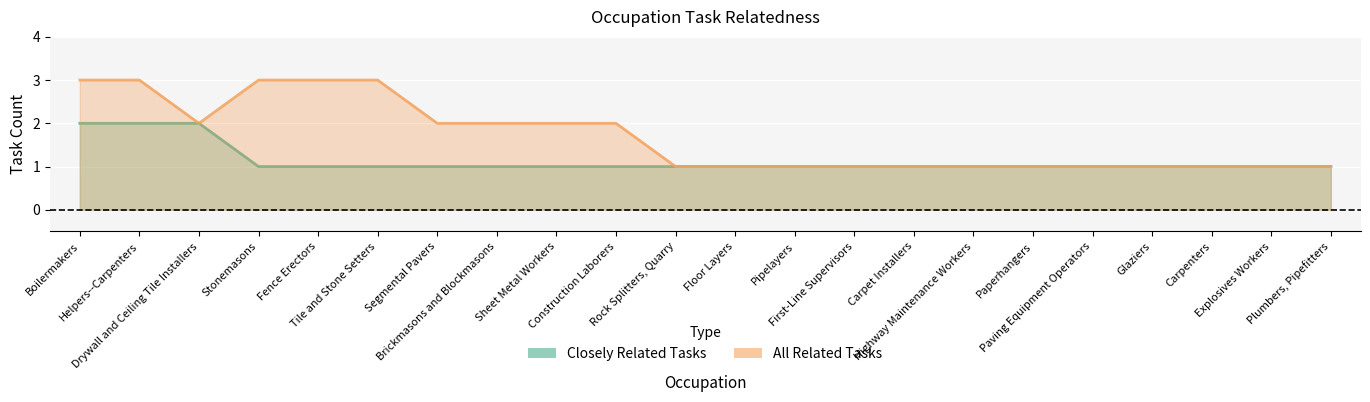

At how many categories does at least one series exceed 1?

10